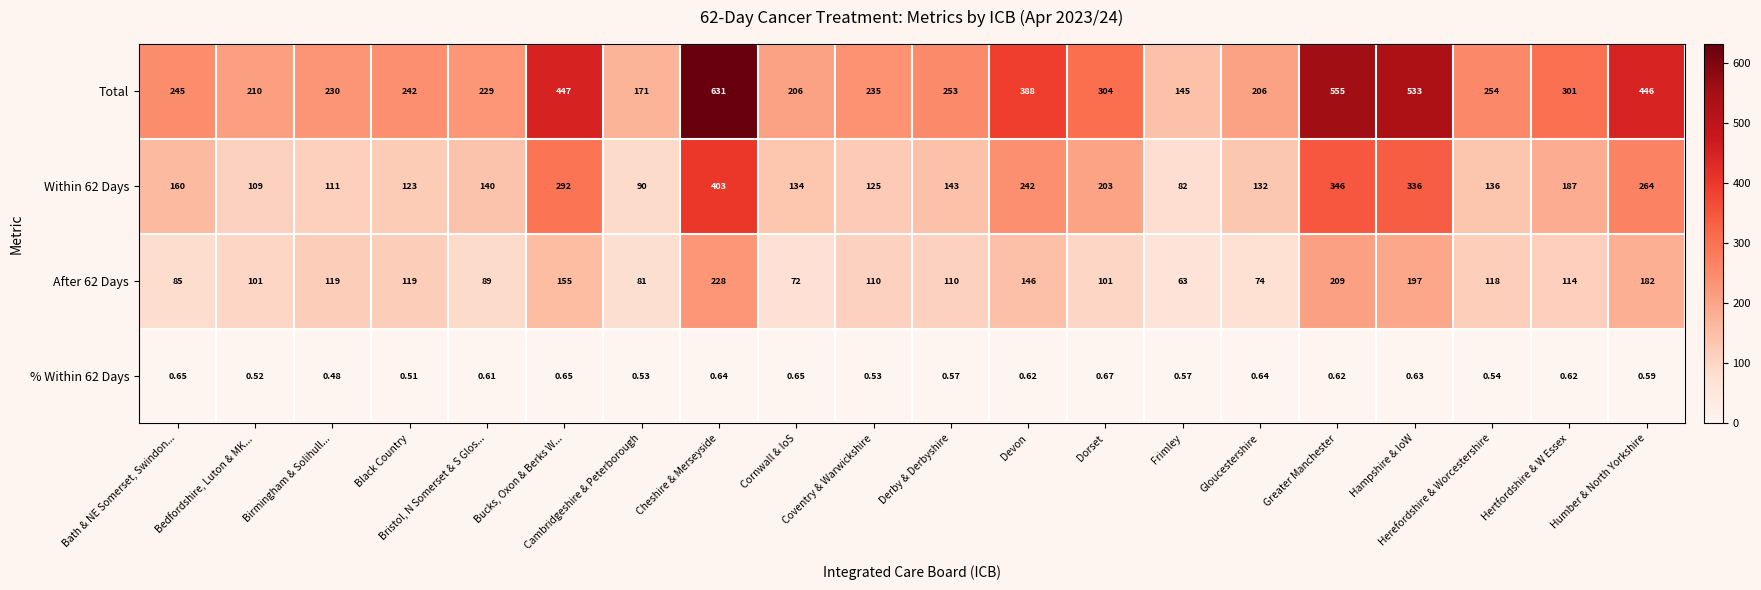

At which label is Total closest to 388?

Devon